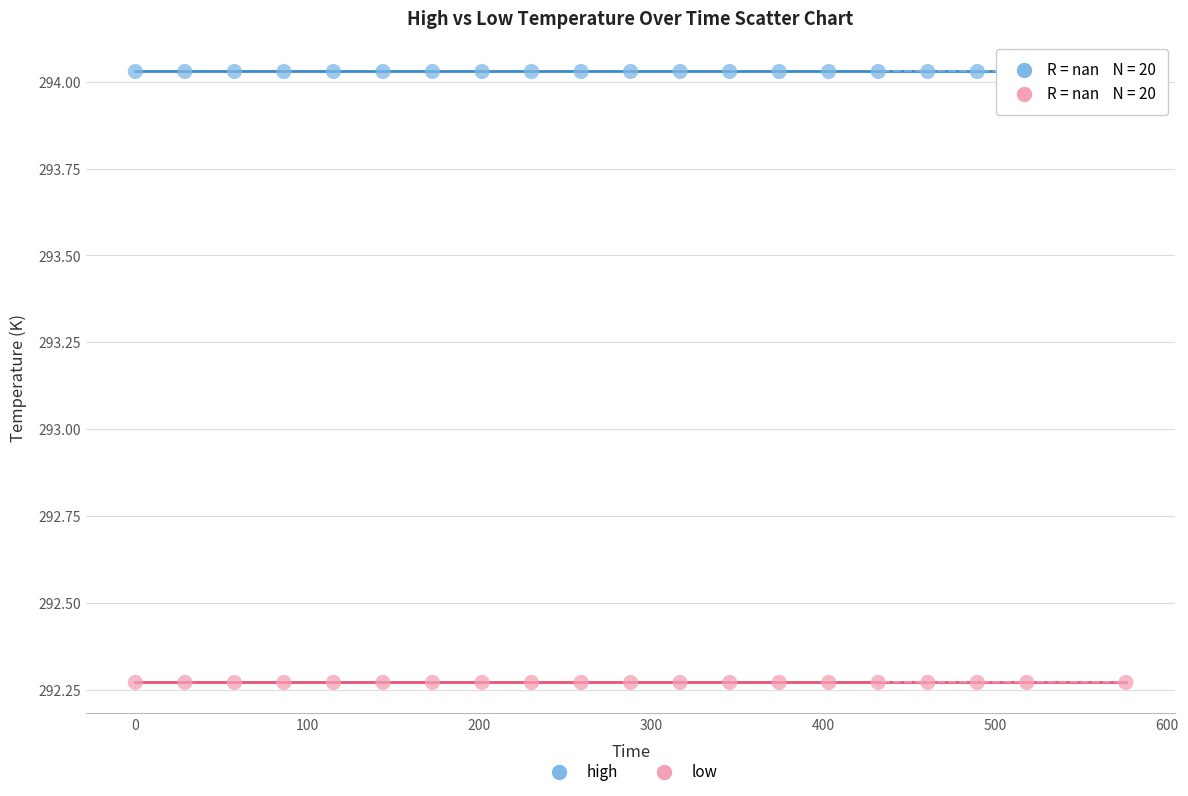

Which series contains the highest Y value?

high